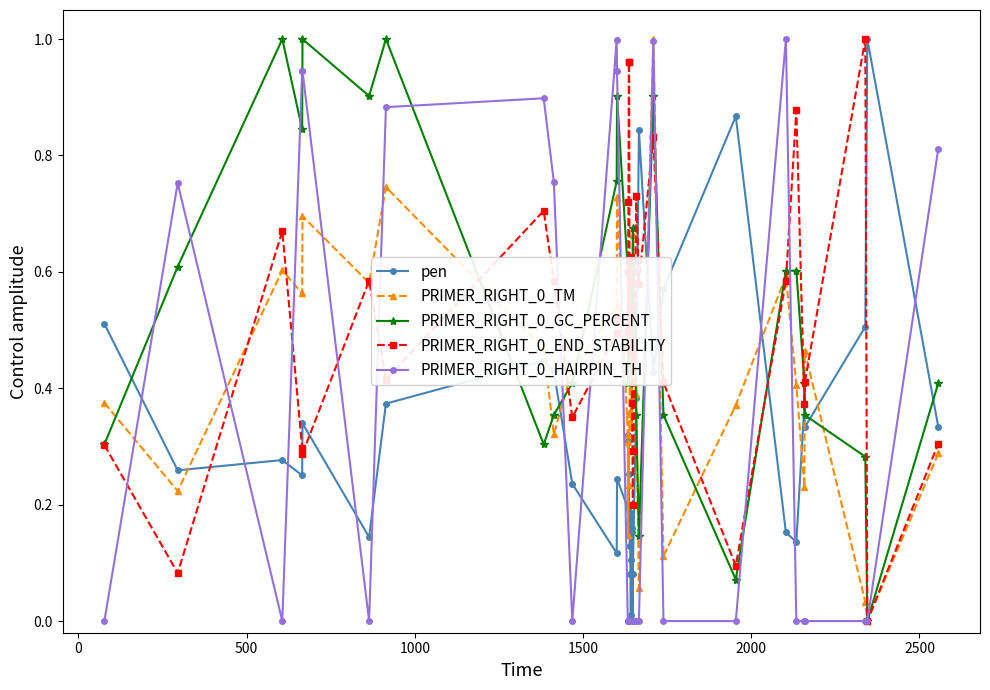

True or false: pen has more than 2 interior local peaks.

True